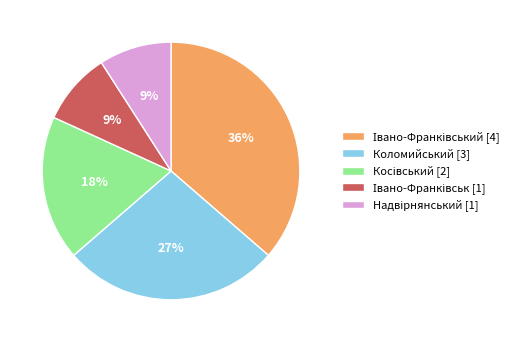

To the nearest percent, what is the difference between the largest and smallest slice percentages?

27%